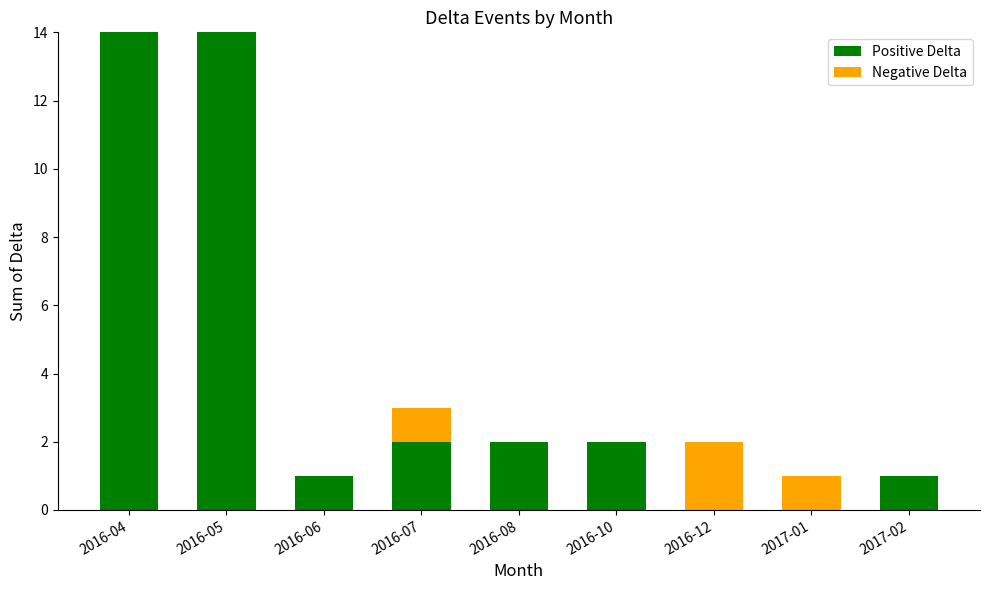

Read the Positive Delta value at 2016-08.

2